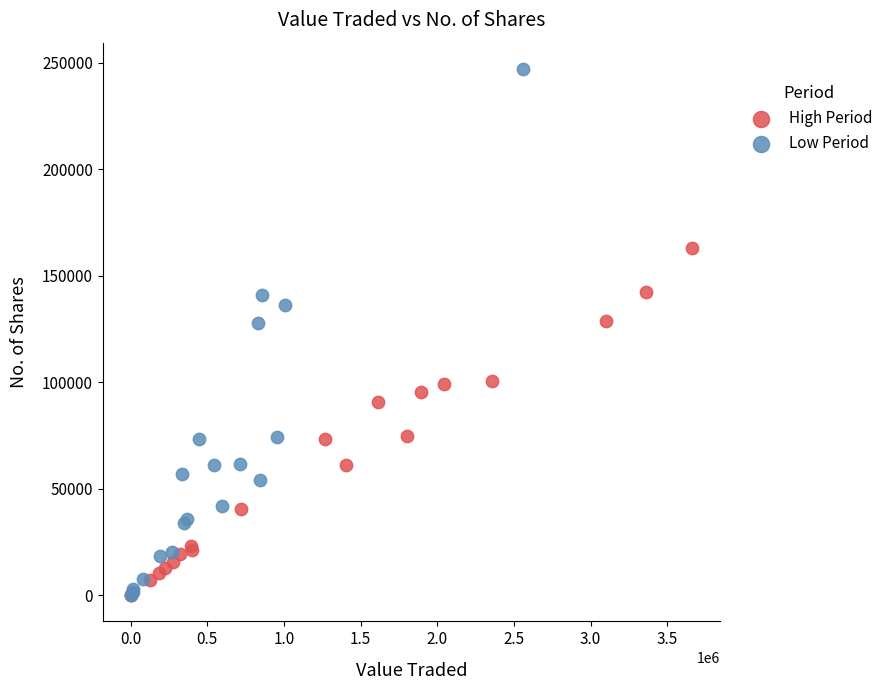

Which series has the widest spread of Y values?

Low Period